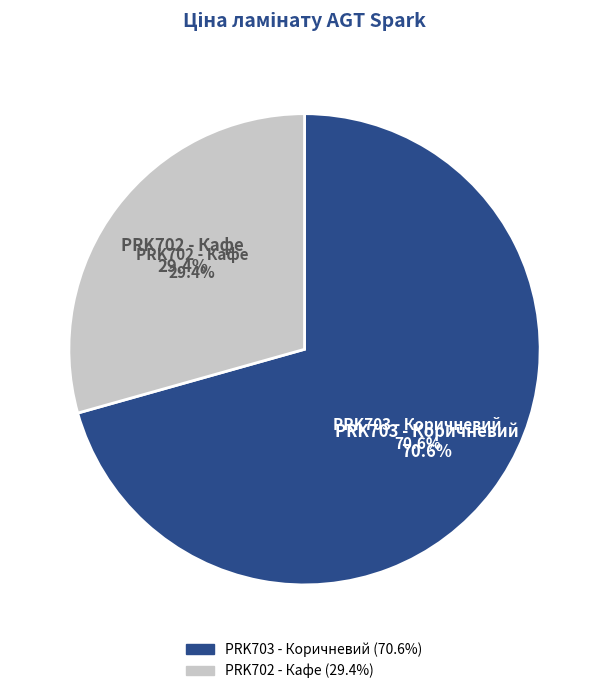

Is there a majority slice in this chart?

Yes